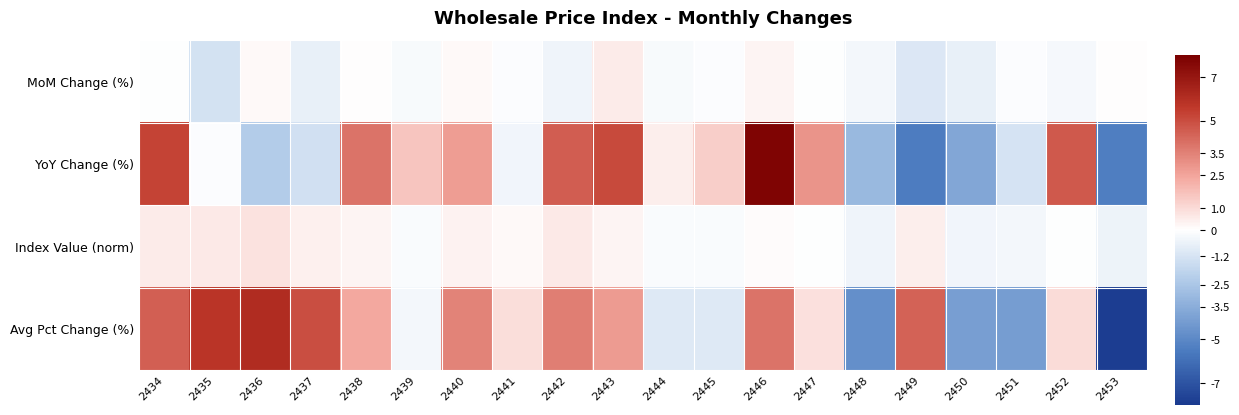

List the series in order of their peak value, lowest first.

MoM Change (%), Index Value (norm), Avg Pct Change (%), YoY Change (%)